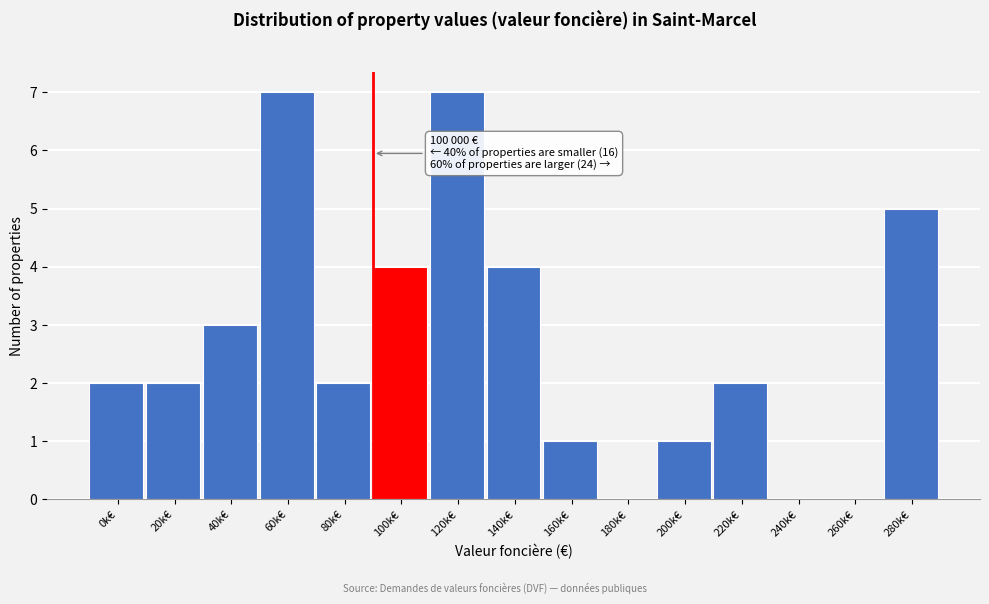

Reading right to left, list all the values displayed in this chart.

280k€=5	260k€=0	240k€=0	220k€=2	200k€=1	180k€=0	160k€=1	140k€=4	120k€=7	100k€=4	80k€=2	60k€=7	40k€=3	20k€=2	0k€=2